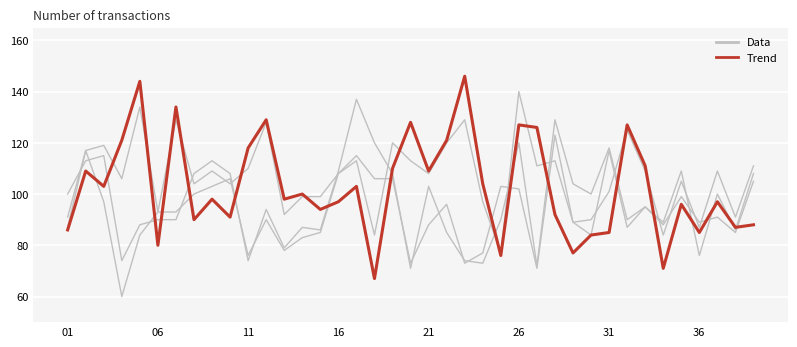

Which series has the largest range (max minus min)?

Trend